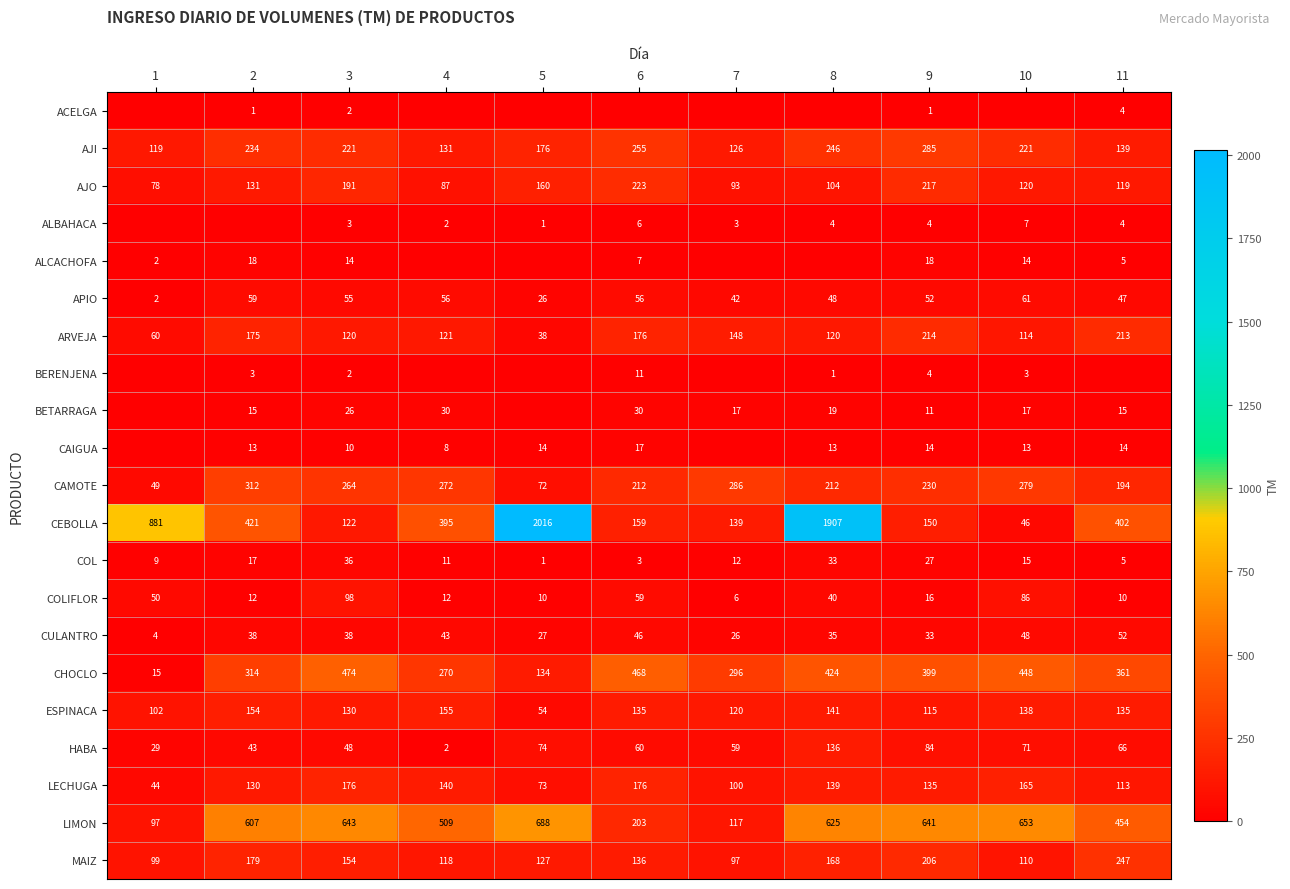

Which has a higher value, 3 or 1?

3